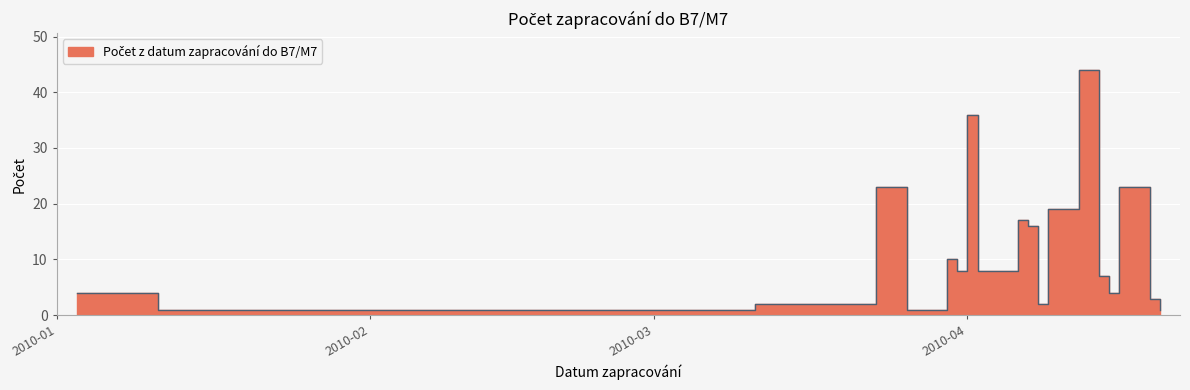

What position from the left is 2010-03-11?

4